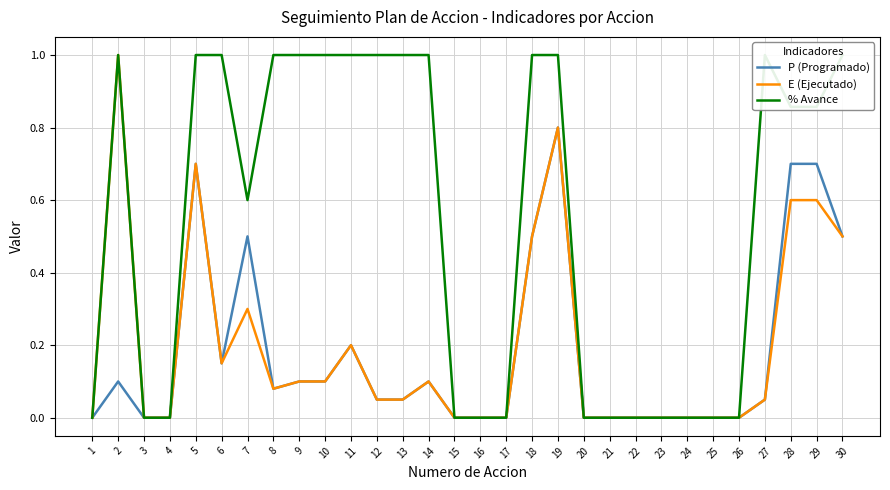

Where is % Avance nearest to the value 0?

1